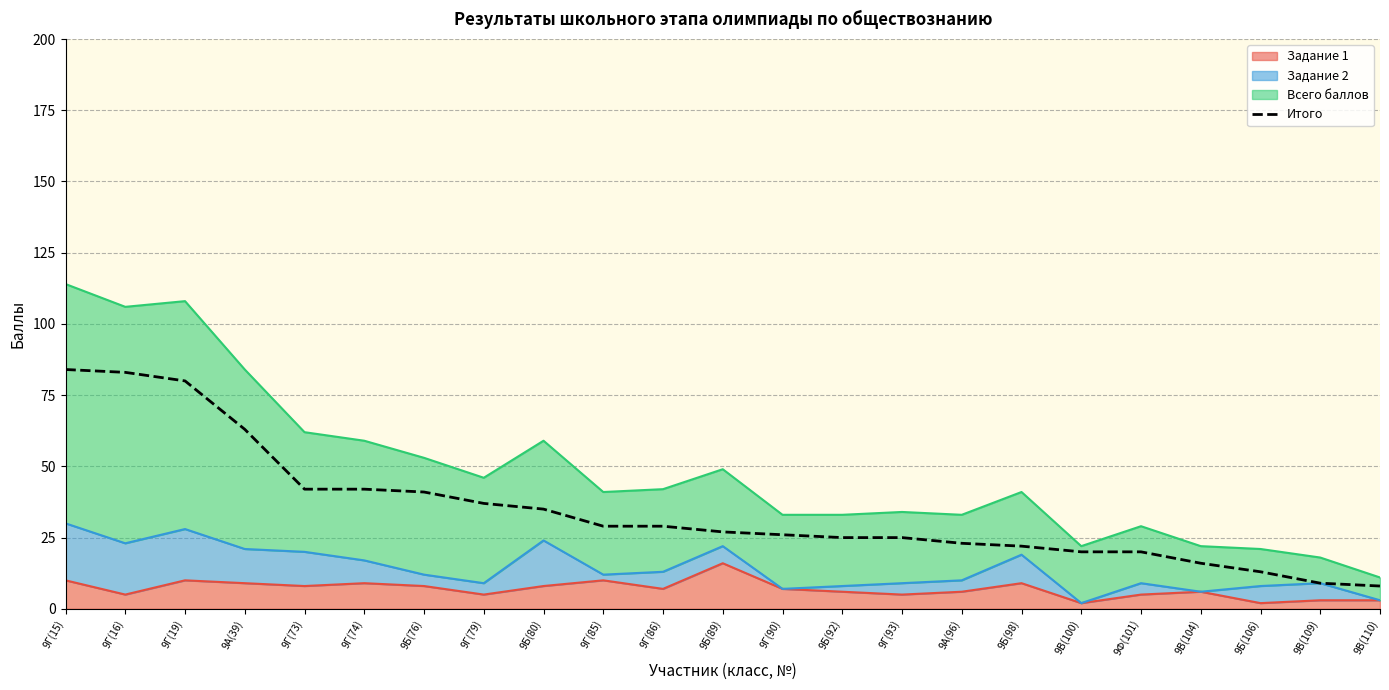

True or false: the data shows 14 at 9Г(93).

False